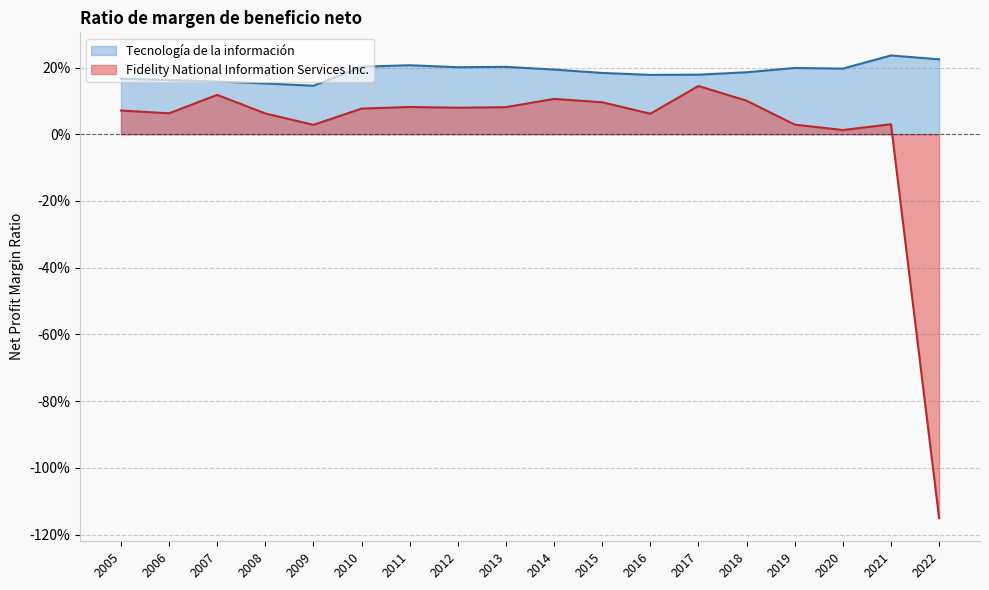

Is the value of Tecnología de la información at 2021 greater than the value of Fidelity National Information Services Inc. at 2014?

Yes